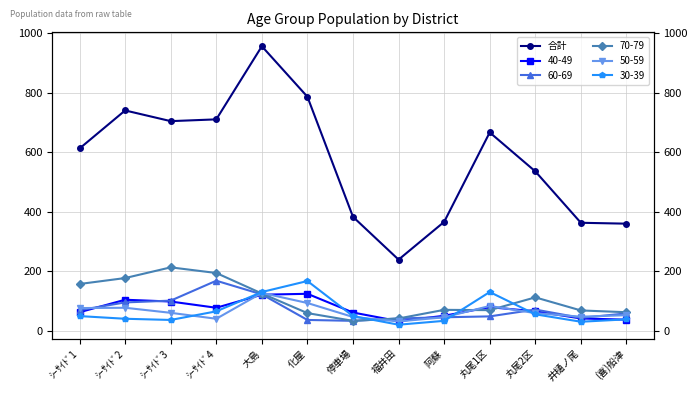

Reading left to right, extract all data points from this chart.

ｼｰｻｲﾄﾞ1=613	ｼｰｻｲﾄﾞ2=741	ｼｰｻｲﾄﾞ3=705	ｼｰｻｲﾄﾞ4=711	大島=957	化屋=787	停車場=383	福井田=239	阿蘇=366	丸尾1区=667	丸尾2区=536	井樋ノ尾=363	(喜)船津=360